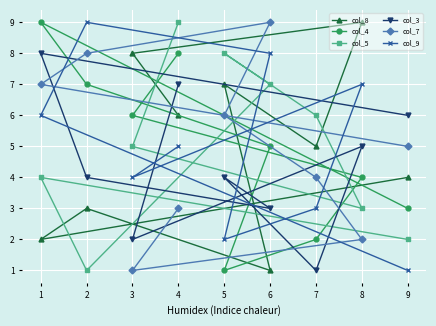

Is this an area chart (filled region under the line)?

No